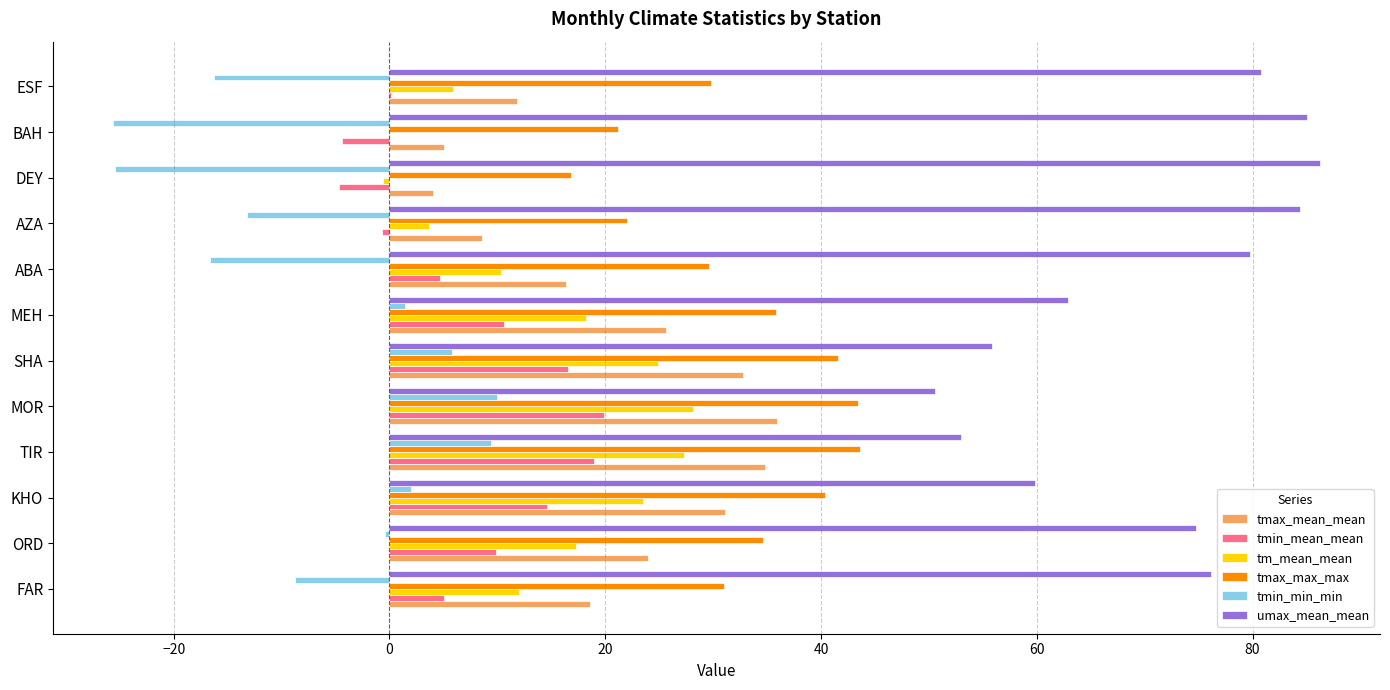

Which series has the largest total across all categories?

umax_mean_mean